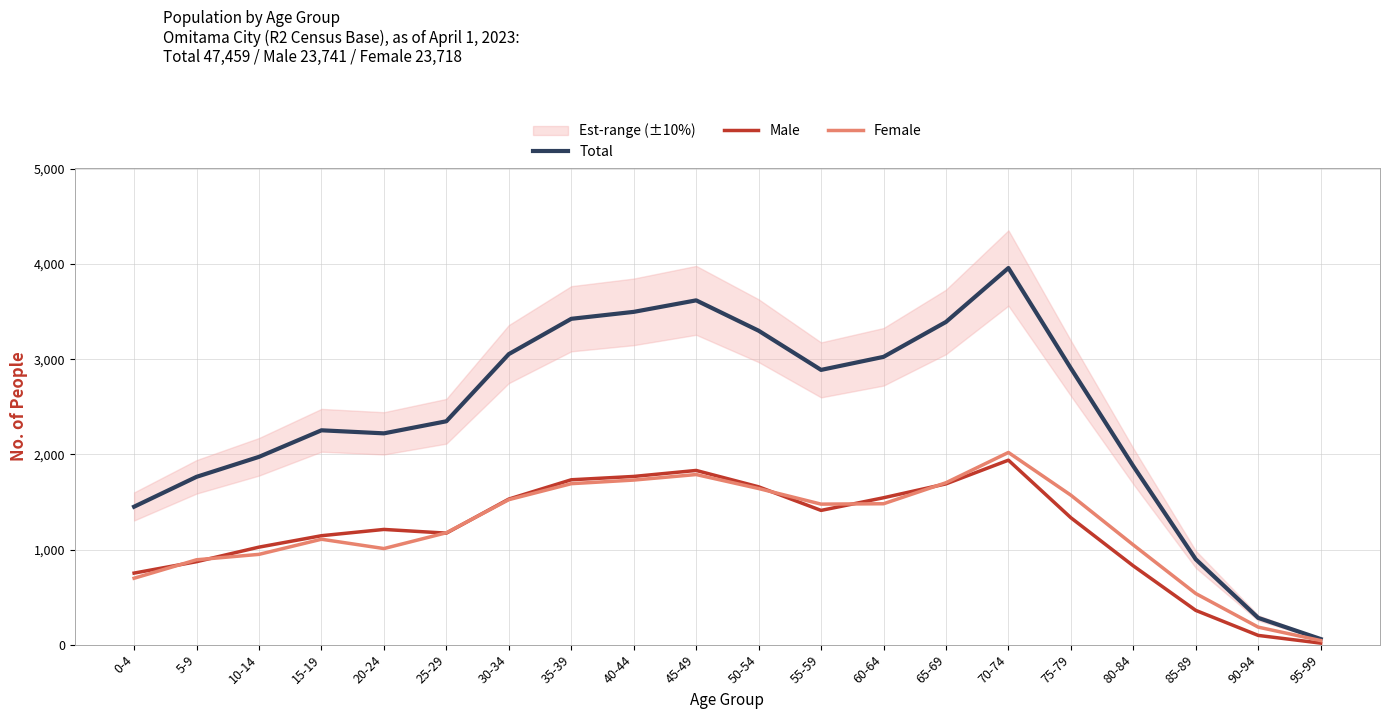

What is the difference between the highest and lowest values at 95-99?

43